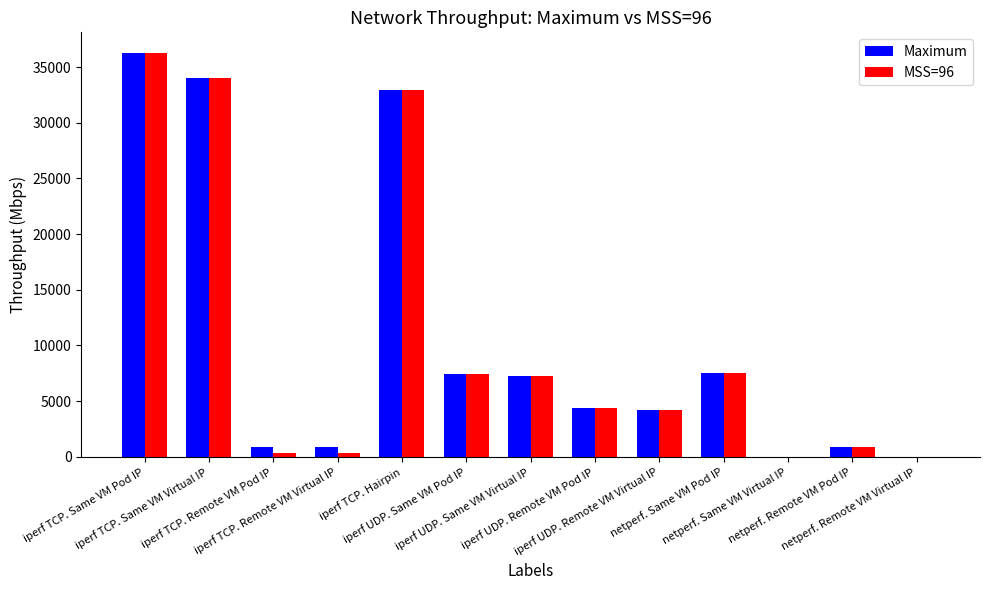

Reading right to left, list all the values displayed in this chart.

Maximum: netperf. Remote VM Virtual IP=0.0	netperf. Remote VM Pod IP=908.4	netperf. Same VM Virtual IP=0.0	netperf. Same VM Pod IP=7534.2	iperf UDP. Remote VM Virtual IP=4236.0	iperf UDP. Remote VM Pod IP=4393.0	iperf UDP. Same VM Virtual IP=7209.0	iperf UDP. Same VM Pod IP=7427.0	iperf TCP. Hairpin=32951.0	iperf TCP. Remote VM Virtual IP=907.0	iperf TCP. Remote VM Pod IP=908.0	iperf TCP. Same VM Virtual IP=34058.0	iperf TCP. Same VM Pod IP=36305.0
MSS=96: netperf. Remote VM Virtual IP=0.0	netperf. Remote VM Pod IP=908.4	netperf. Same VM Virtual IP=0.0	netperf. Same VM Pod IP=7534.2	iperf UDP. Remote VM Virtual IP=4236.0	iperf UDP. Remote VM Pod IP=4393.0	iperf UDP. Same VM Virtual IP=7209.0	iperf UDP. Same VM Pod IP=7427.0	iperf TCP. Hairpin=32951.0	iperf TCP. Remote VM Virtual IP=375.0	iperf TCP. Remote VM Pod IP=375.0	iperf TCP. Same VM Virtual IP=34058.0	iperf TCP. Same VM Pod IP=36305.0